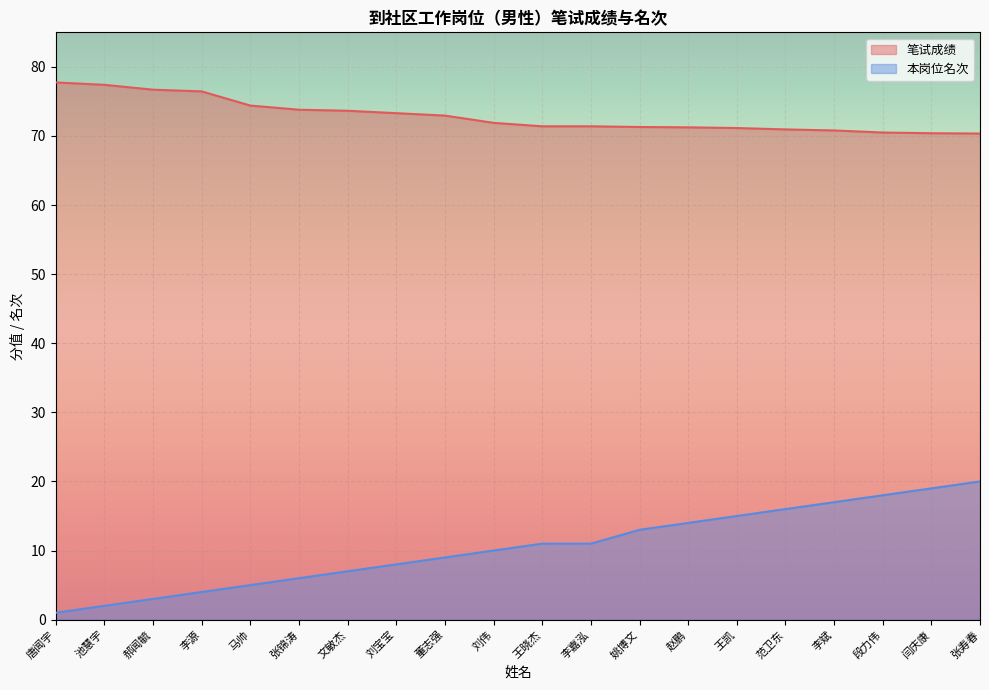

Reading left to right, list all the values displayed in this chart.

笔试成绩: 唐闻宇=77.8	池慧宇=77.4	郝闻毓=76.7	李源=76.5	马帅=74.4	张锦涛=73.8	文敏杰=73.7	刘宝宝=73.3	董志强=73.0	刘伟=71.9	王晓杰=71.4	李嘉泓=71.4	姚博文=71.3	赵鹏=71.2	王凯=71.2	范卫东=71.0	李斌=70.8	段力伟=70.5	闫庆康=70.4	张寿春=70.3
本岗位名次: 唐闻宇=1.0	池慧宇=2.0	郝闻毓=3.0	李源=4.0	马帅=5.0	张锦涛=6.0	文敏杰=7.0	刘宝宝=8.0	董志强=9.0	刘伟=10.0	王晓杰=11.0	李嘉泓=11.0	姚博文=13.0	赵鹏=14.0	王凯=15.0	范卫东=16.0	李斌=17.0	段力伟=18.0	闫庆康=19.0	张寿春=20.0